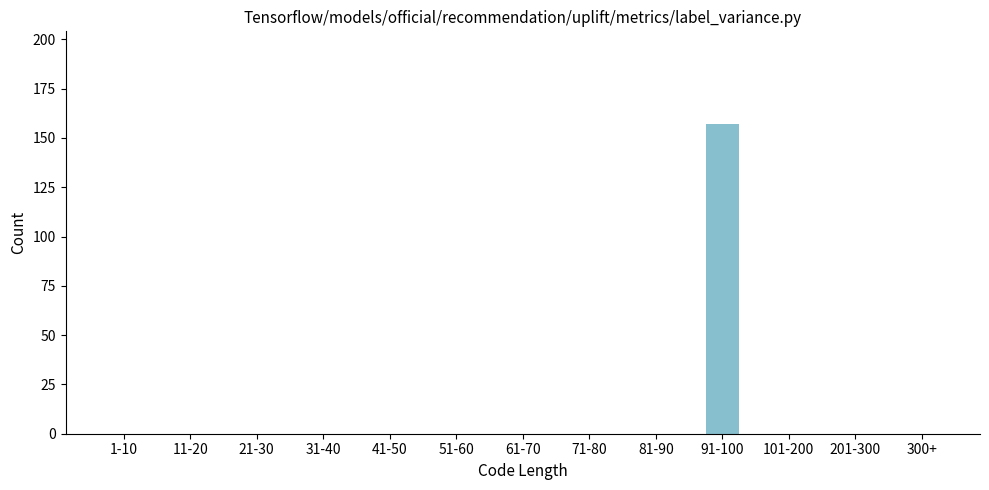

Reading left to right, transcribe all the data shown in this chart.

1-10=0	11-20=0	21-30=0	31-40=0	41-50=0	51-60=0	61-70=0	71-80=0	81-90=0	91-100=157	101-200=0	201-300=0	300+=0